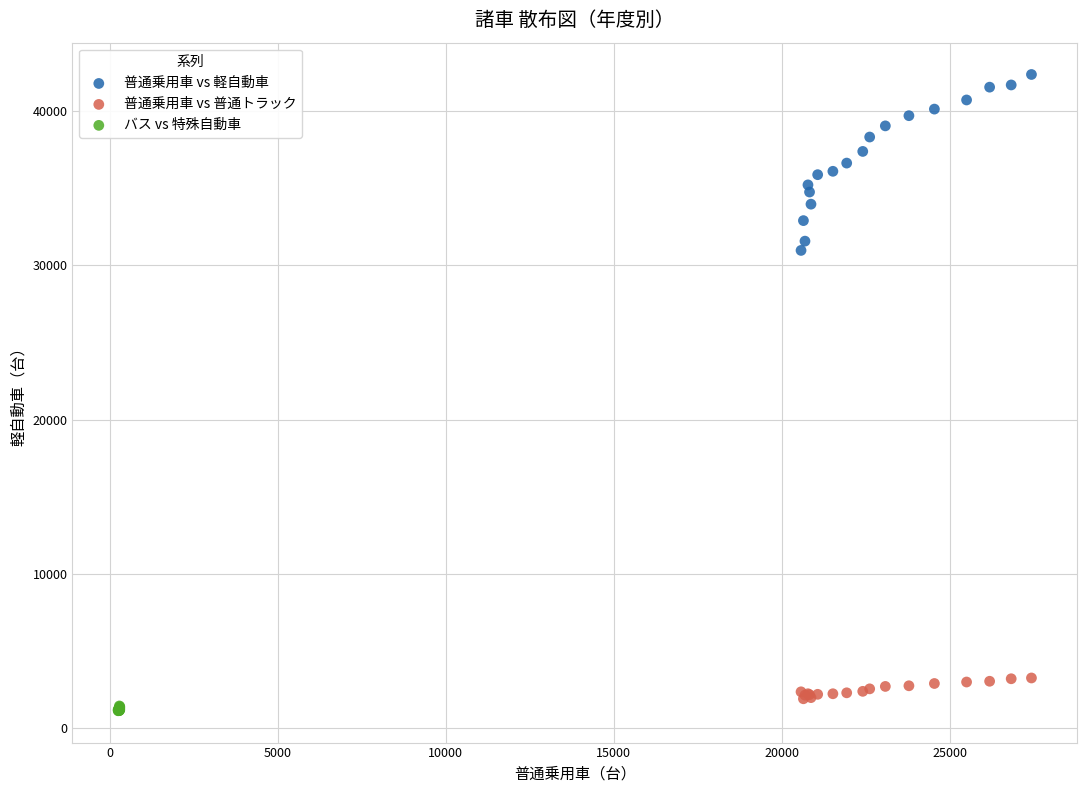

Which series reaches the minimum Y coordinate?

バス vs 特殊自動車